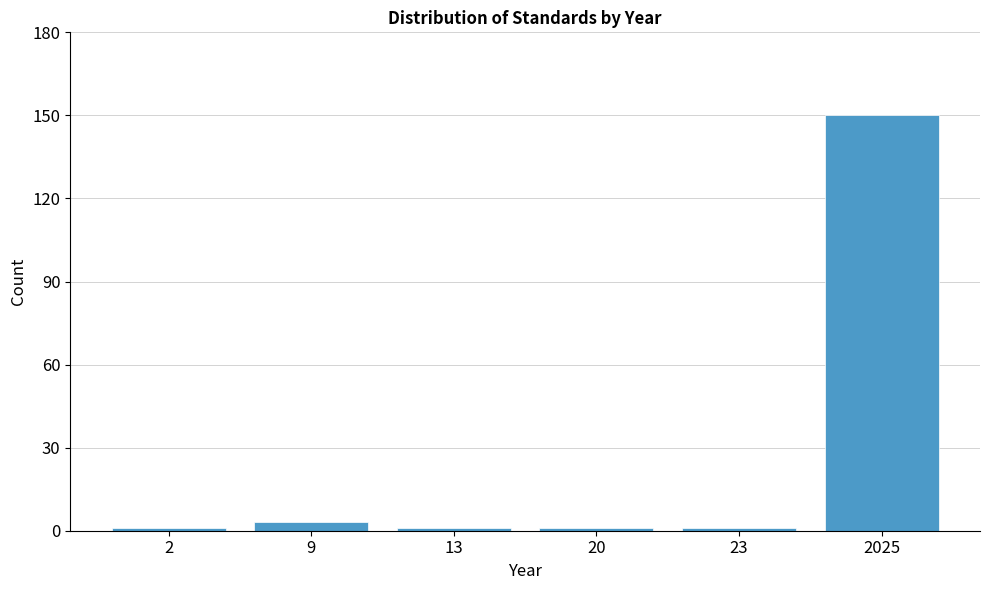

Reading right to left, what are all the values shown in this chart?

2025=150	23=1	20=1	13=1	9=3	2=1